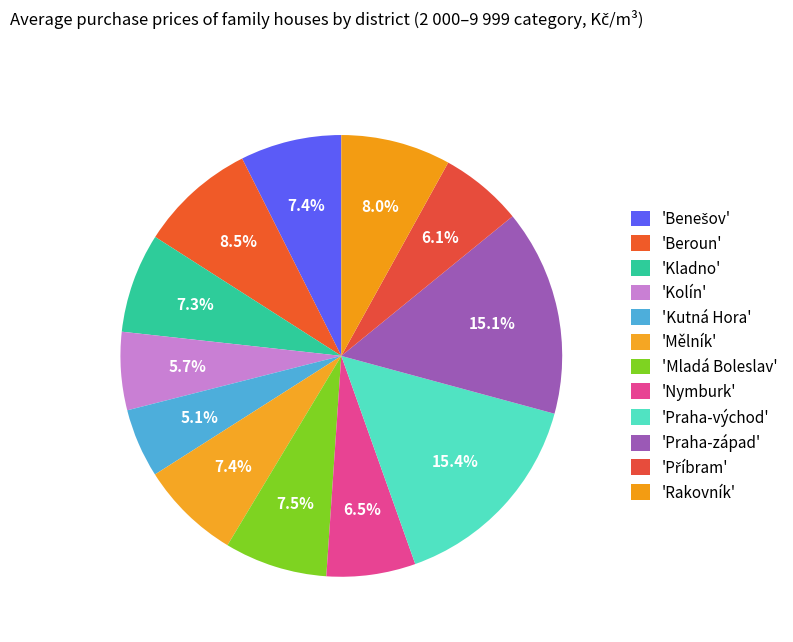

Count the number of slices in the pie.

12